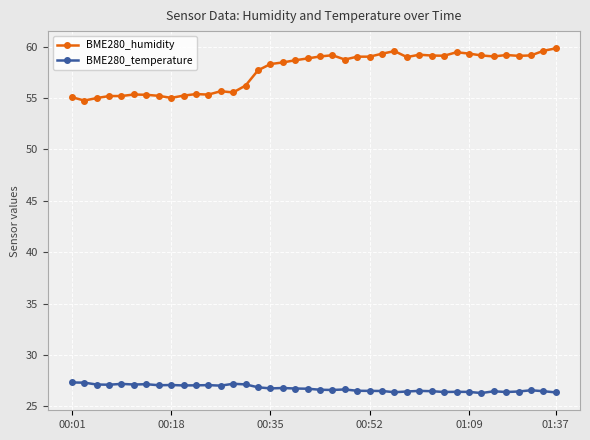

True or false: BME280_temperature and BME280_humidity cross at least once.

False